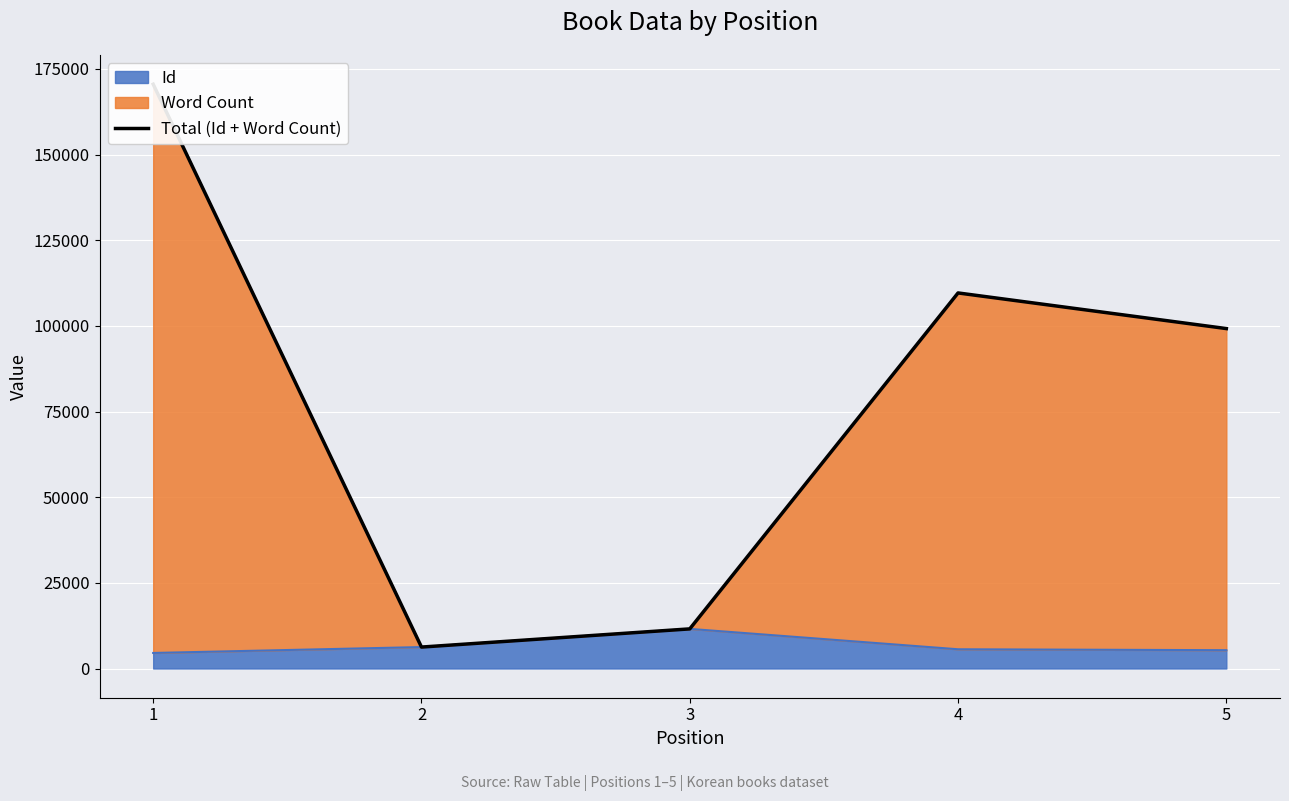

Which category has the highest value across all series?

1